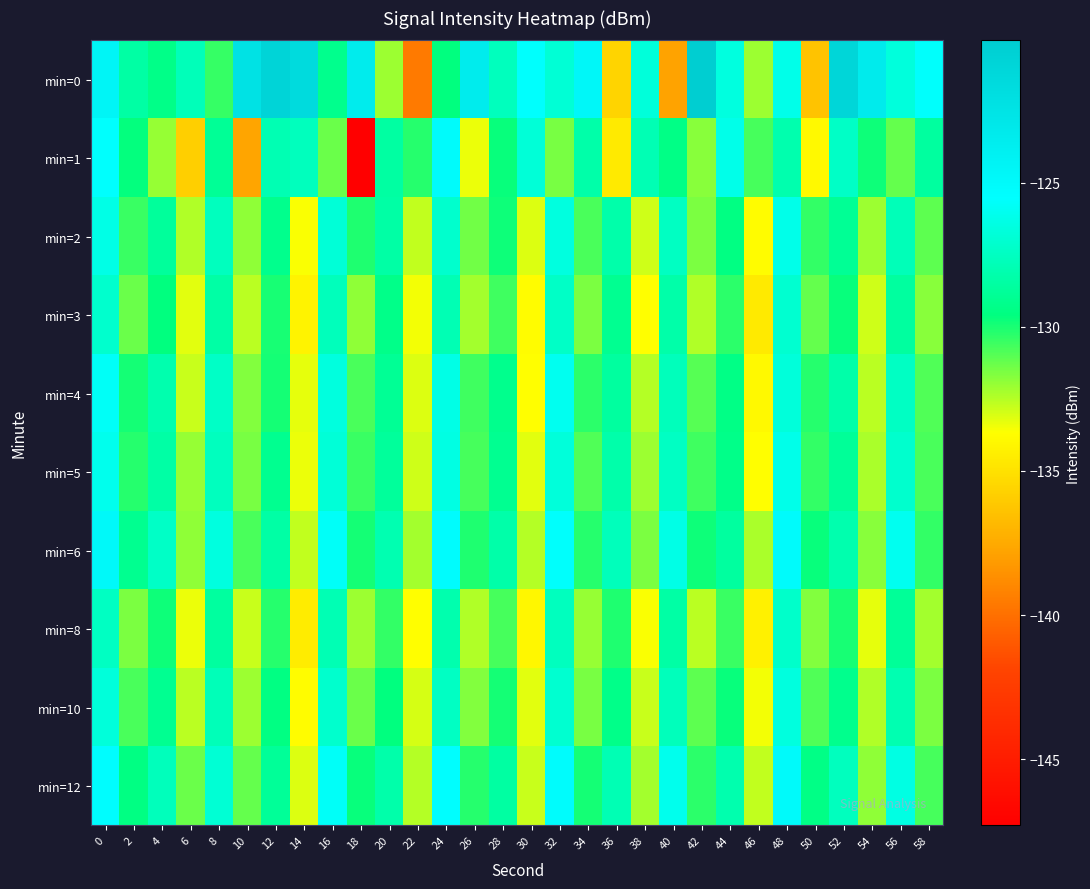

How many series are shown in this chart?

10